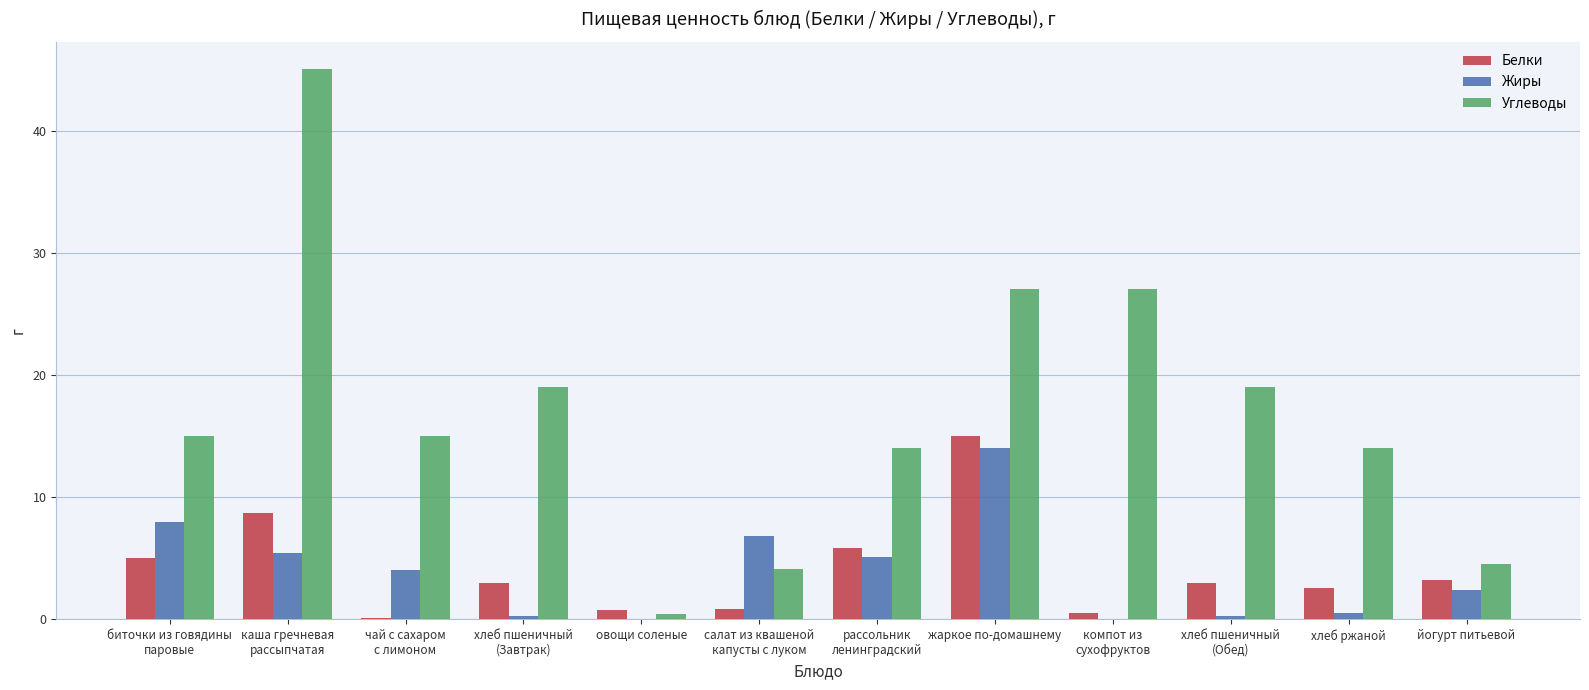

Which series has the largest total across all categories?

Углеводы